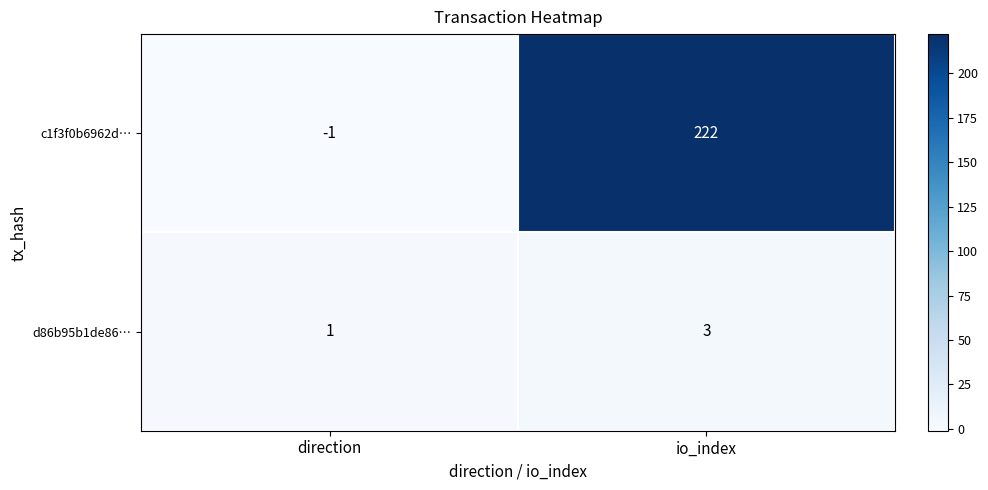

What is the maximum value shown in the chart?

222